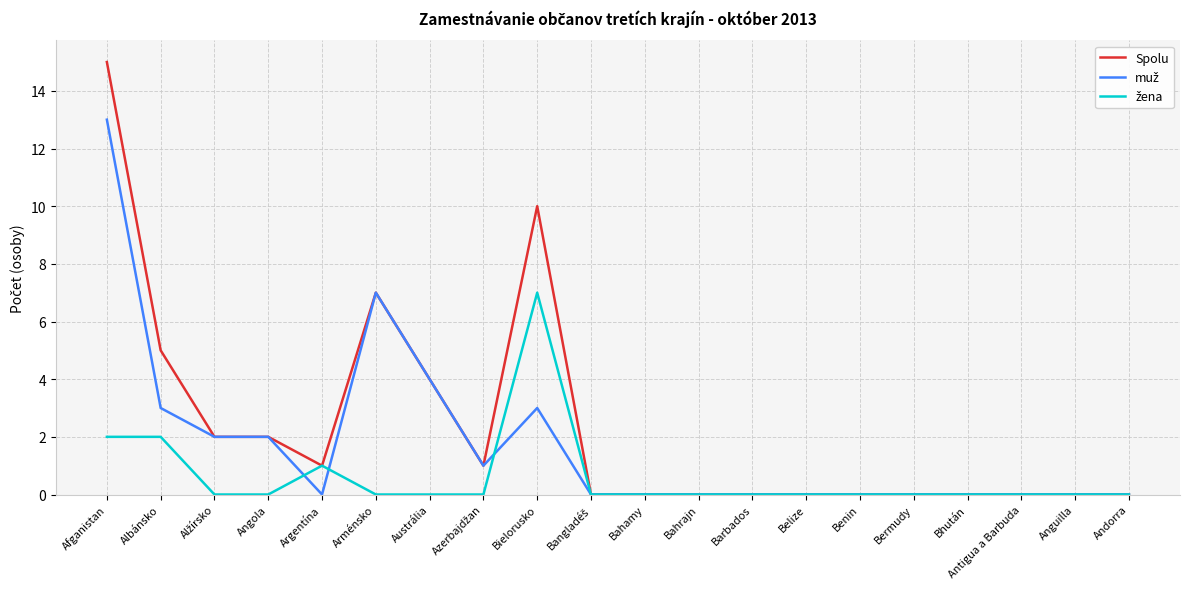

What is the maximum value for Spolu?

15